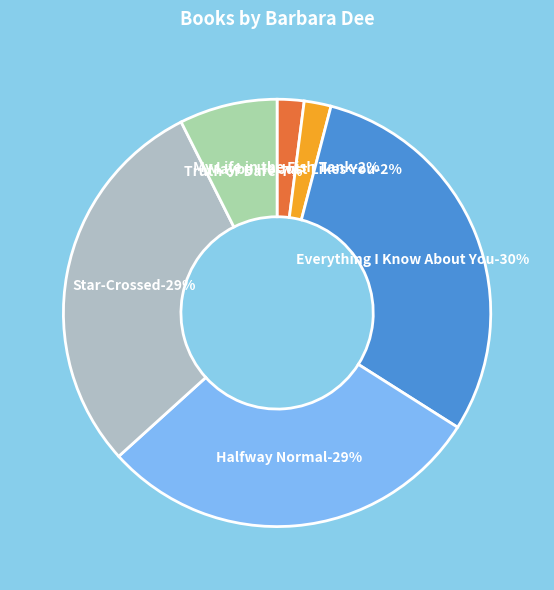

To the nearest percent, what is the difference between the Maybe He Just Likes You and Everything I Know About You slice percentages?

28%